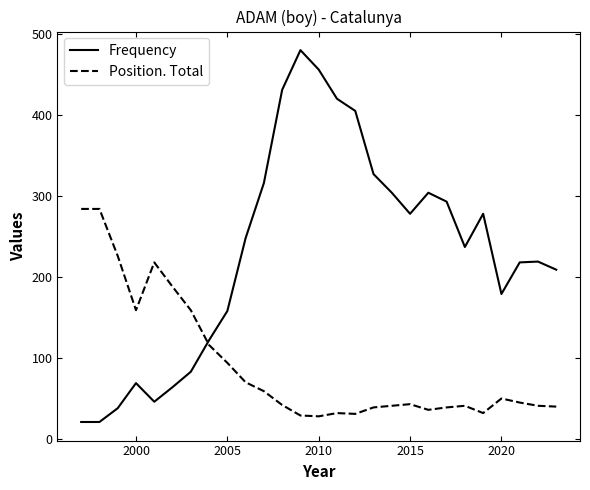

How many intersections are there between Position. Total and Frequency?

1